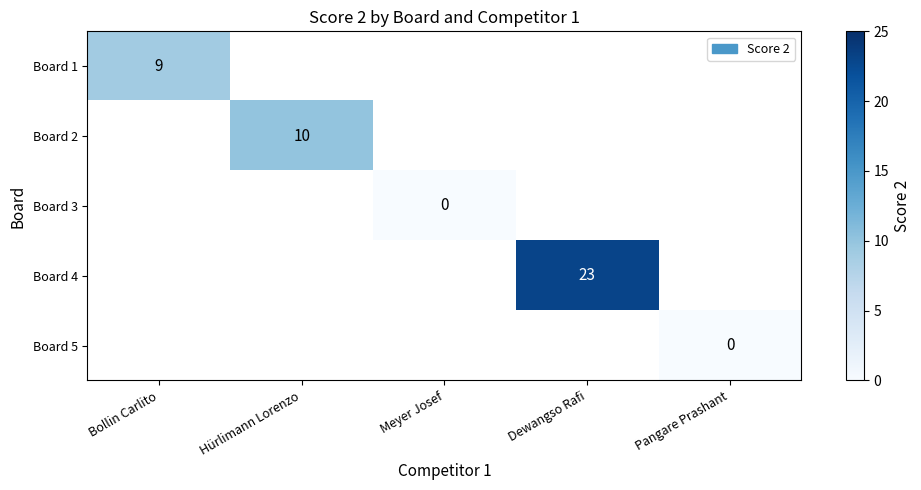

The value of Board 4 at Dewangso Rafi is 35. True or false?

False